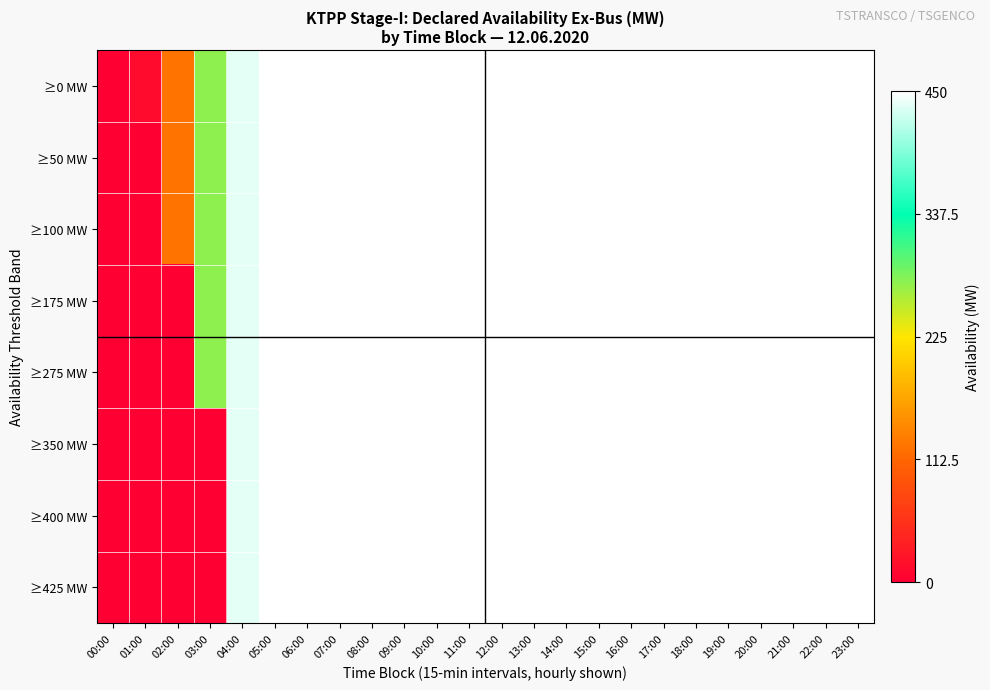

Reading right to left, list all the values displayed in this chart.

≥0 MW: 23:00=1.0	22:00=1.0	21:00=1.0	20:00=1.0	19:00=1.0	18:00=1.0	17:00=1.0	16:00=1.0	15:00=1.0	14:00=1.0	13:00=1.0	12:00=1.0	11:00=1.0	10:00=1.0	09:00=1.0	08:00=1.0	07:00=1.0	06:00=1.0	05:00=1.0	04:00=1.0	03:00=0.6	02:00=0.3	01:00=0.0	00:00=0.0
≥50 MW: 23:00=1.0	22:00=1.0	21:00=1.0	20:00=1.0	19:00=1.0	18:00=1.0	17:00=1.0	16:00=1.0	15:00=1.0	14:00=1.0	13:00=1.0	12:00=1.0	11:00=1.0	10:00=1.0	09:00=1.0	08:00=1.0	07:00=1.0	06:00=1.0	05:00=1.0	04:00=1.0	03:00=0.6	02:00=0.3	01:00=0.0	00:00=0.0
≥100 MW: 23:00=1.0	22:00=1.0	21:00=1.0	20:00=1.0	19:00=1.0	18:00=1.0	17:00=1.0	16:00=1.0	15:00=1.0	14:00=1.0	13:00=1.0	12:00=1.0	11:00=1.0	10:00=1.0	09:00=1.0	08:00=1.0	07:00=1.0	06:00=1.0	05:00=1.0	04:00=1.0	03:00=0.6	02:00=0.3	01:00=0.0	00:00=0.0
≥175 MW: 23:00=1.0	22:00=1.0	21:00=1.0	20:00=1.0	19:00=1.0	18:00=1.0	17:00=1.0	16:00=1.0	15:00=1.0	14:00=1.0	13:00=1.0	12:00=1.0	11:00=1.0	10:00=1.0	09:00=1.0	08:00=1.0	07:00=1.0	06:00=1.0	05:00=1.0	04:00=1.0	03:00=0.6	02:00=0.0	01:00=0.0	00:00=0.0
≥275 MW: 23:00=1.0	22:00=1.0	21:00=1.0	20:00=1.0	19:00=1.0	18:00=1.0	17:00=1.0	16:00=1.0	15:00=1.0	14:00=1.0	13:00=1.0	12:00=1.0	11:00=1.0	10:00=1.0	09:00=1.0	08:00=1.0	07:00=1.0	06:00=1.0	05:00=1.0	04:00=1.0	03:00=0.6	02:00=0.0	01:00=0.0	00:00=0.0
≥350 MW: 23:00=1.0	22:00=1.0	21:00=1.0	20:00=1.0	19:00=1.0	18:00=1.0	17:00=1.0	16:00=1.0	15:00=1.0	14:00=1.0	13:00=1.0	12:00=1.0	11:00=1.0	10:00=1.0	09:00=1.0	08:00=1.0	07:00=1.0	06:00=1.0	05:00=1.0	04:00=1.0	03:00=0.0	02:00=0.0	01:00=0.0	00:00=0.0
≥400 MW: 23:00=1.0	22:00=1.0	21:00=1.0	20:00=1.0	19:00=1.0	18:00=1.0	17:00=1.0	16:00=1.0	15:00=1.0	14:00=1.0	13:00=1.0	12:00=1.0	11:00=1.0	10:00=1.0	09:00=1.0	08:00=1.0	07:00=1.0	06:00=1.0	05:00=1.0	04:00=1.0	03:00=0.0	02:00=0.0	01:00=0.0	00:00=0.0
≥425 MW: 23:00=1.0	22:00=1.0	21:00=1.0	20:00=1.0	19:00=1.0	18:00=1.0	17:00=1.0	16:00=1.0	15:00=1.0	14:00=1.0	13:00=1.0	12:00=1.0	11:00=1.0	10:00=1.0	09:00=1.0	08:00=1.0	07:00=1.0	06:00=1.0	05:00=1.0	04:00=1.0	03:00=0.0	02:00=0.0	01:00=0.0	00:00=0.0